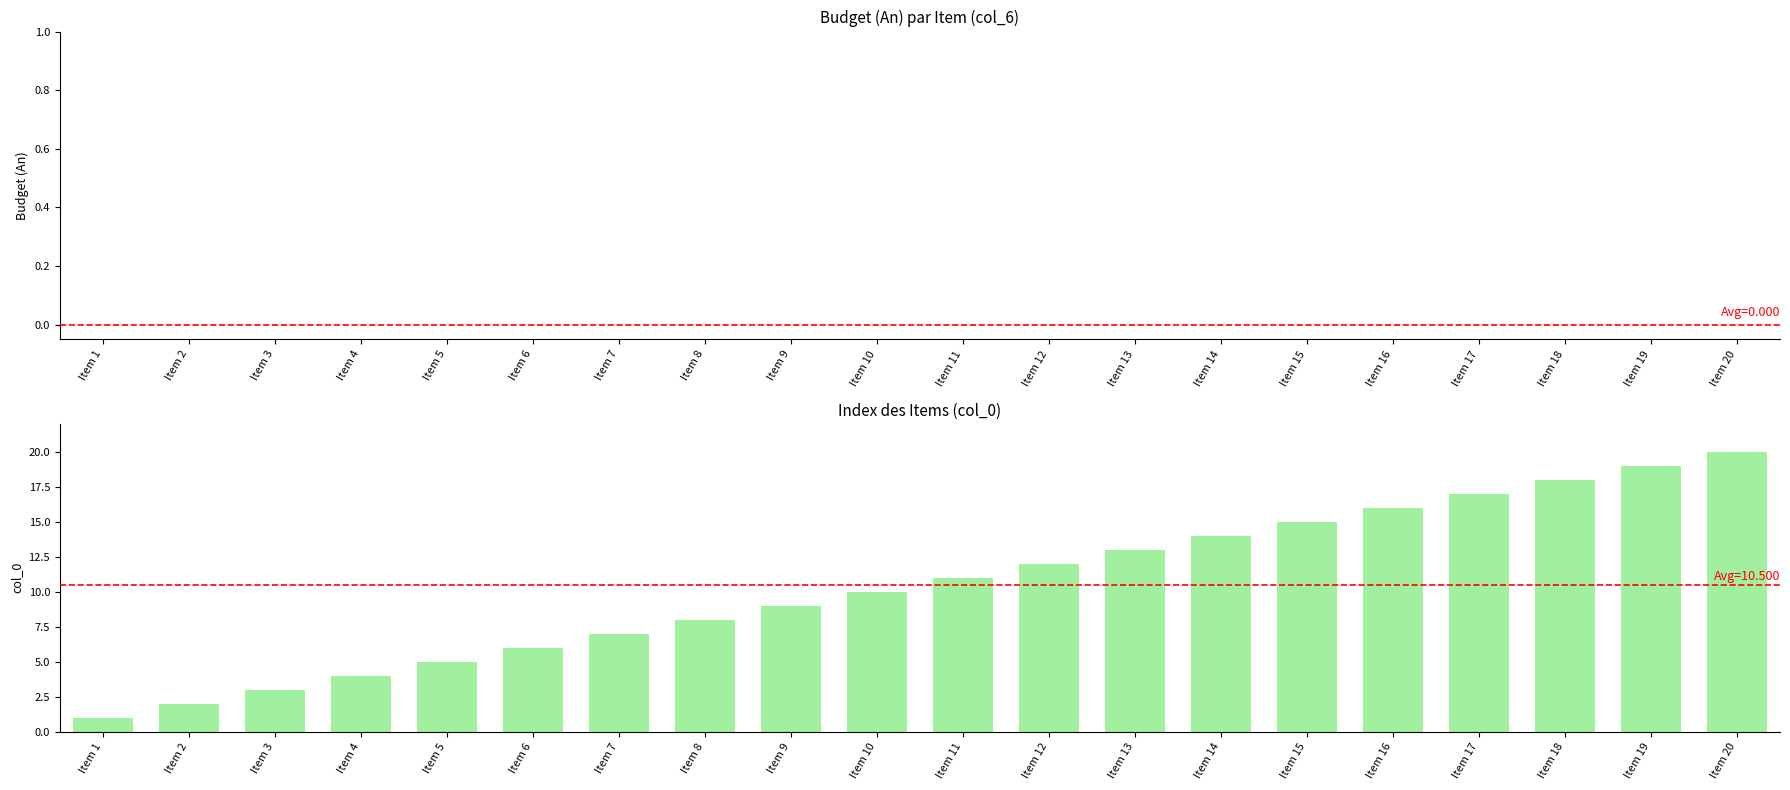

Which category has the highest value across all series?

Item 20